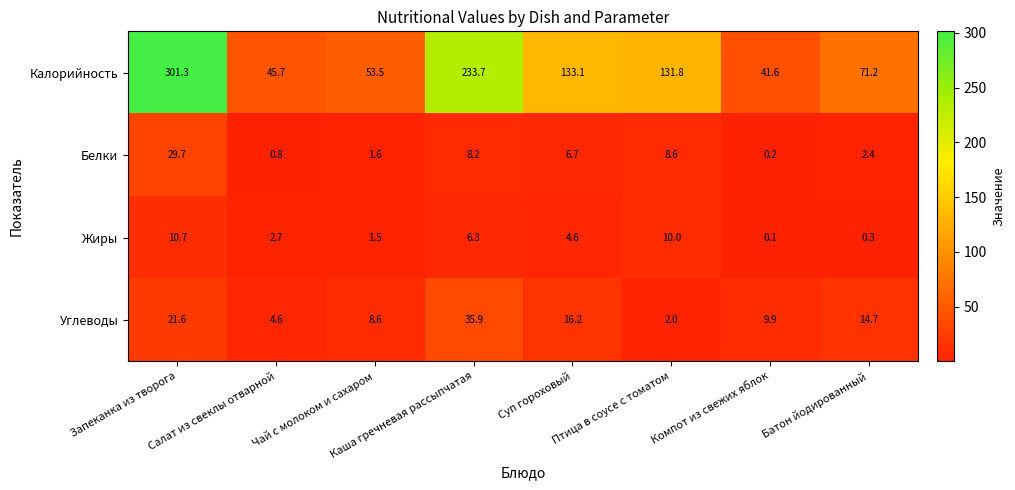

What is the maximum value shown in the chart?

301.3